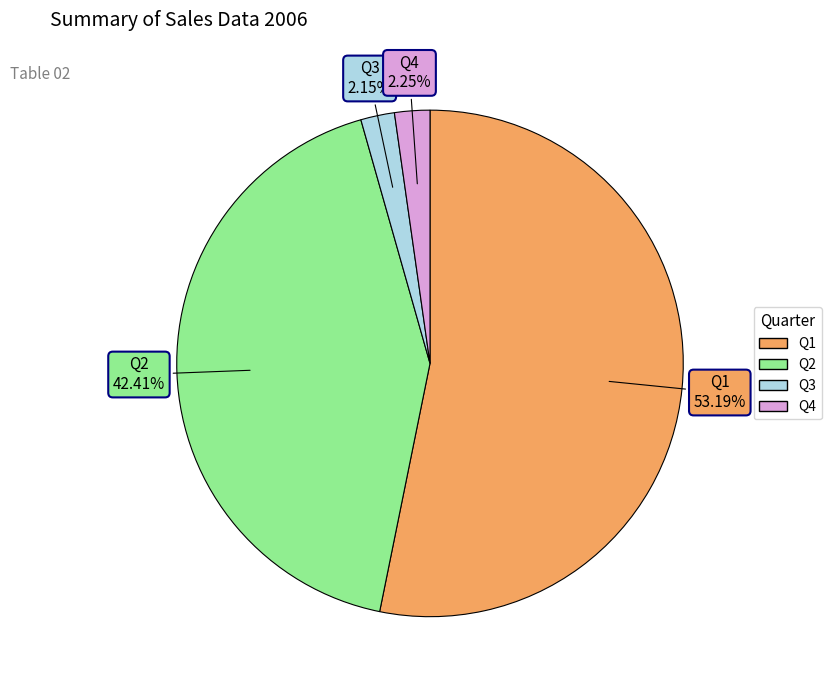

To the nearest percent, what is the difference between the largest and smallest slice percentages?

51%